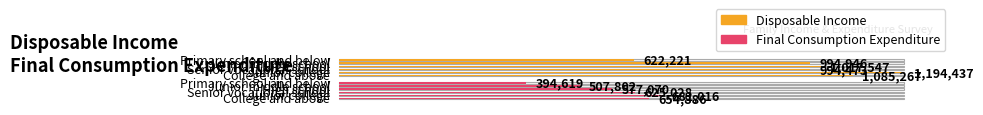

What is the highest value of the Disposable income series?

1194436.8